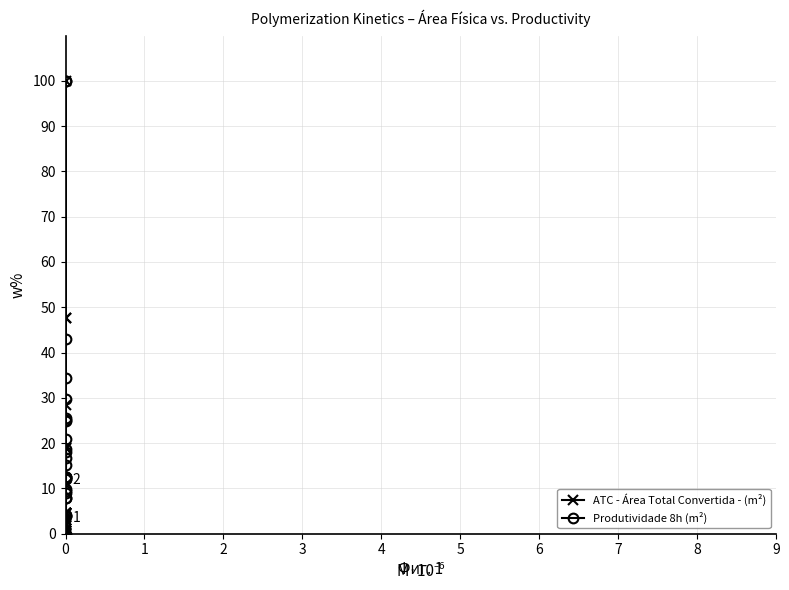

At which label does ATC - Área Total Convertida - (m²) first exceed 3?

1